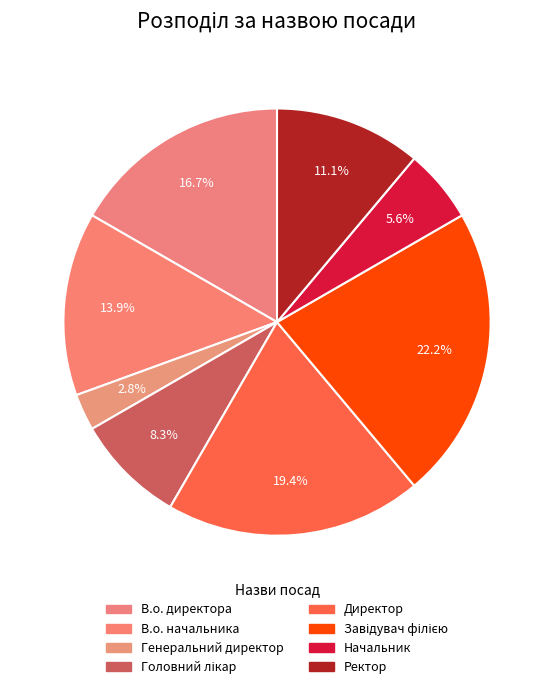

How many slices are in this pie chart?

8